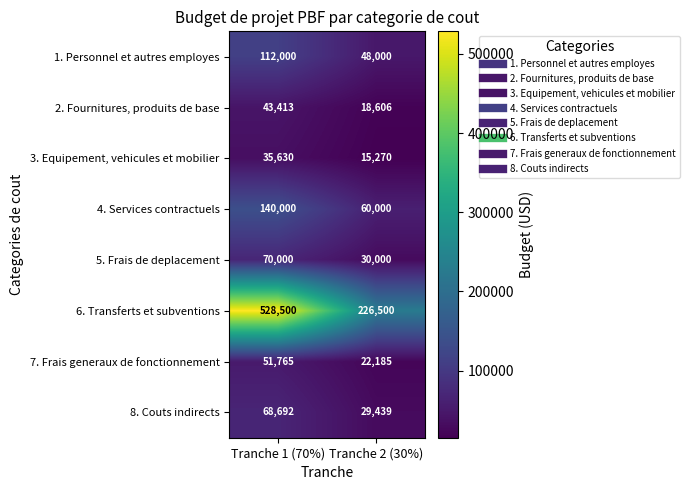

Which label corresponds to the largest value in the chart?

Tranche 1 (70%)